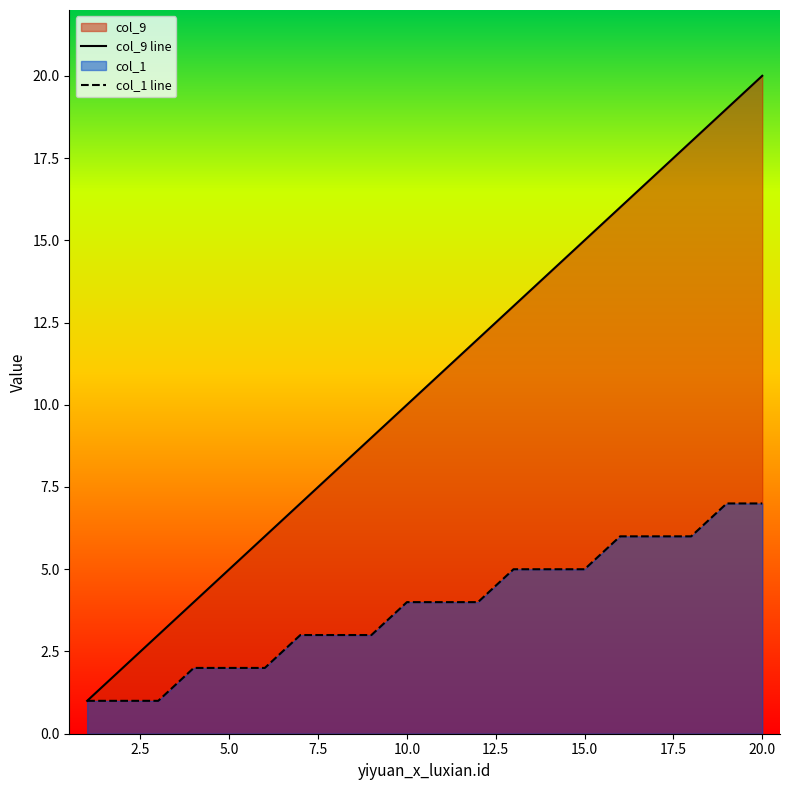

What is the value of the col_1 point at the 3rd from the left?

1